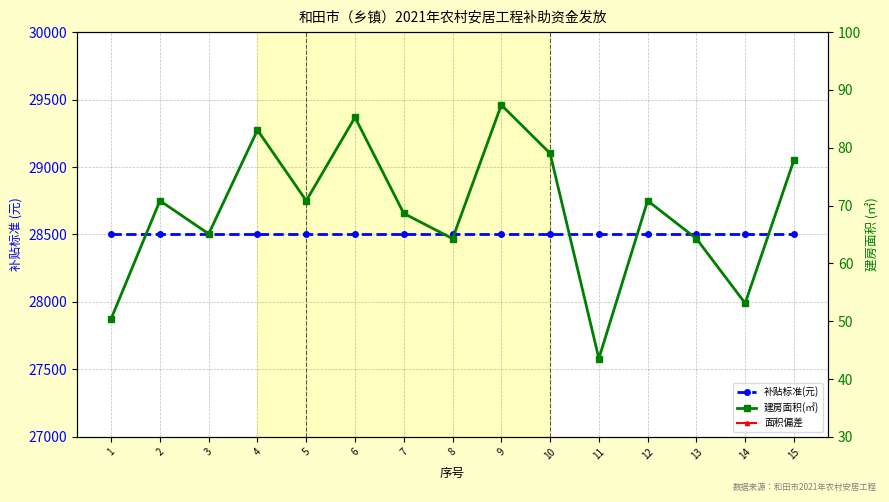

What are all the series names shown in the legend?

补贴标准(元), 建房面积(㎡), 面积偏差